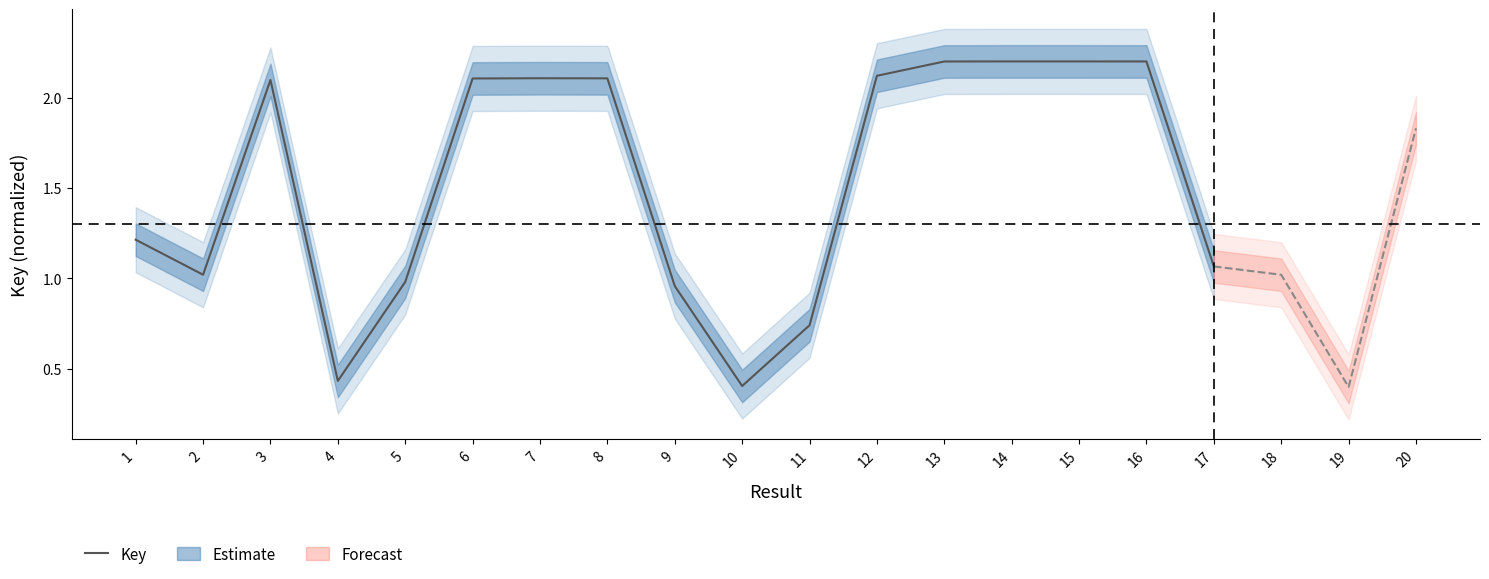

Where is the data nearest to the value 1?

5